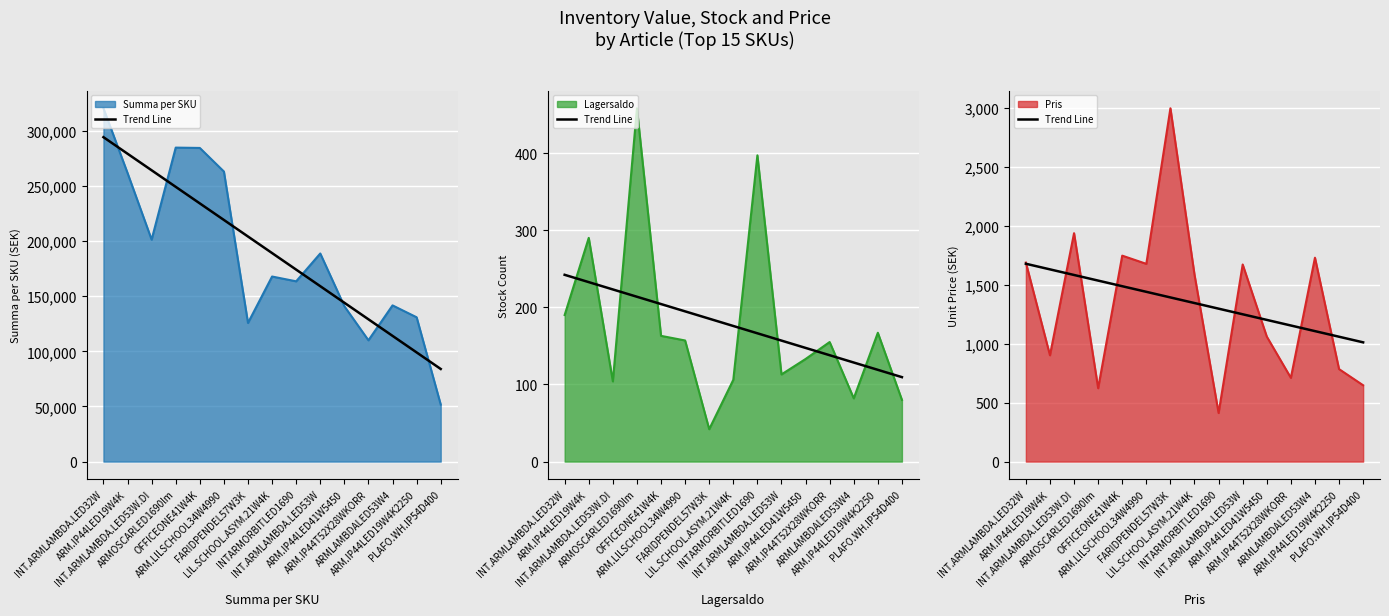

At which label does the data first exceed 1344?

INT.ARMLAMBDA.LED32W